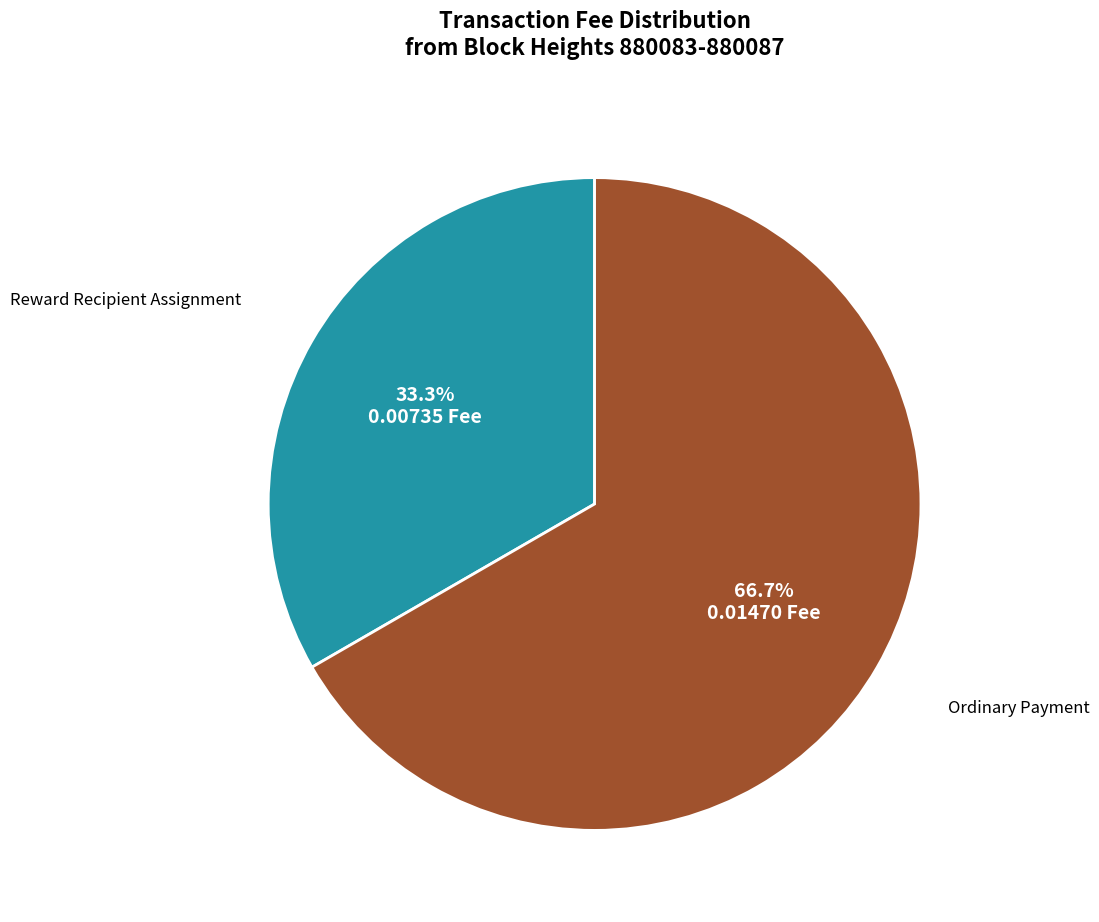

Is there a majority slice in this chart?

Yes